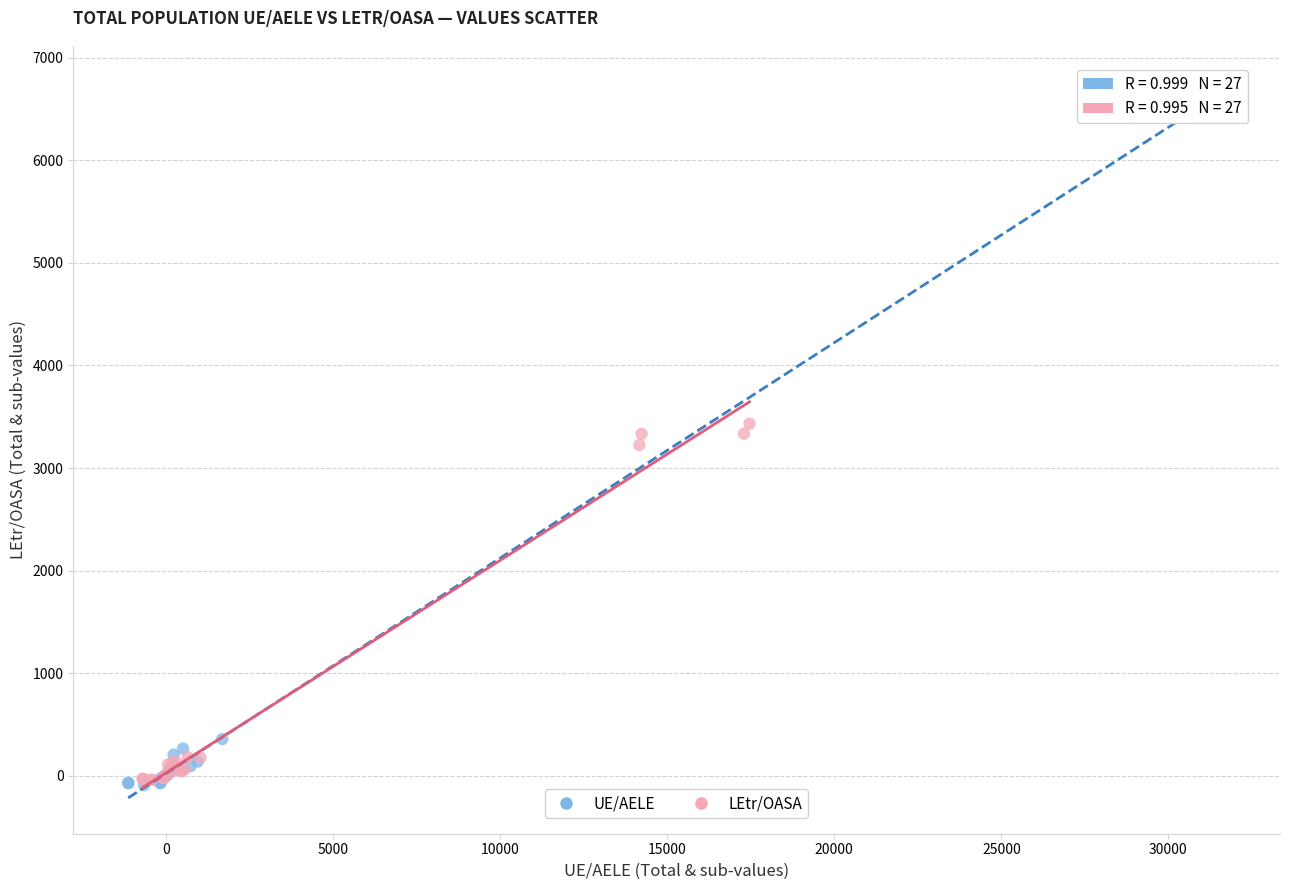

Which series contains the highest Y value?

UE/AELE